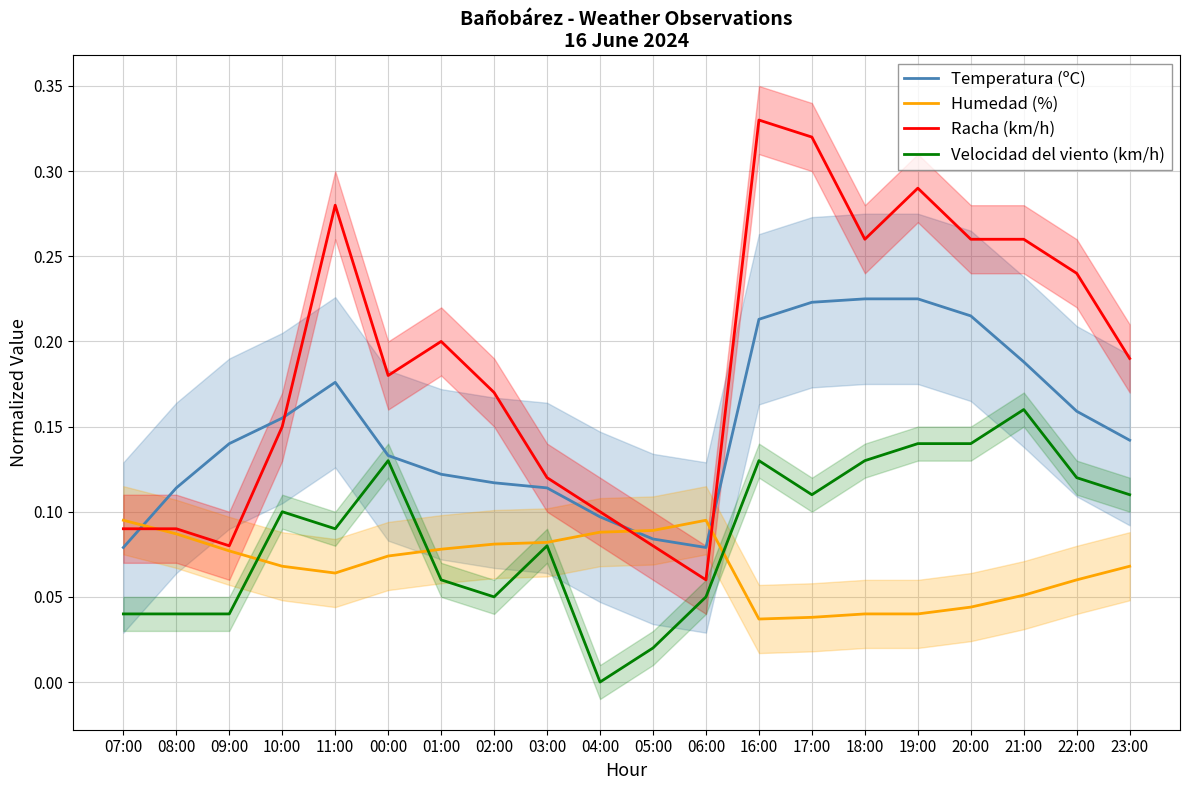

Which category has the lowest value in the Racha (km/h) series?

06:00